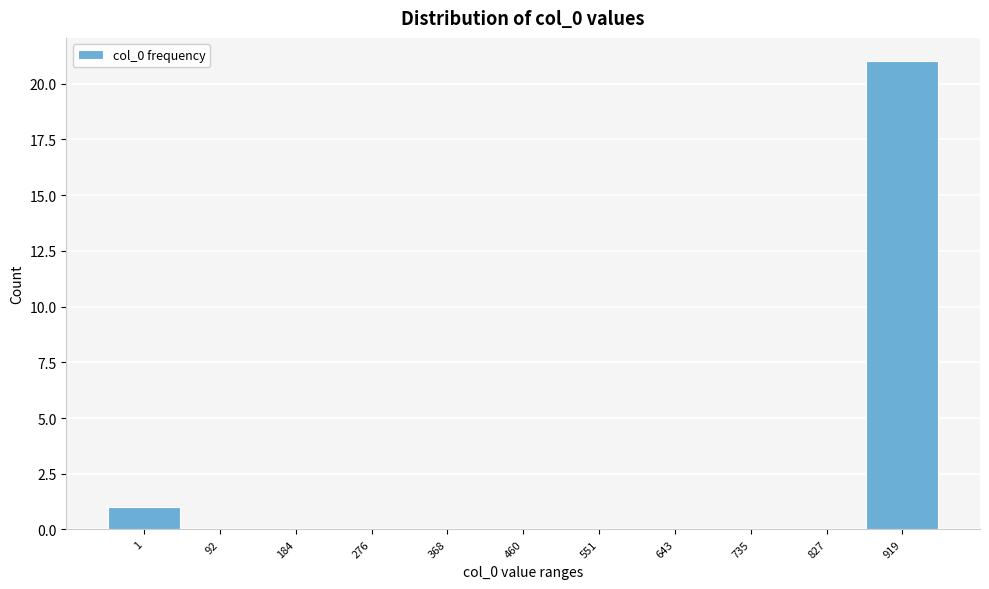

Reading left to right, list all the values displayed in this chart.

1=1	92=0	184=0	276=0	368=0	460=0	551=0	643=0	735=0	827=0	919=21